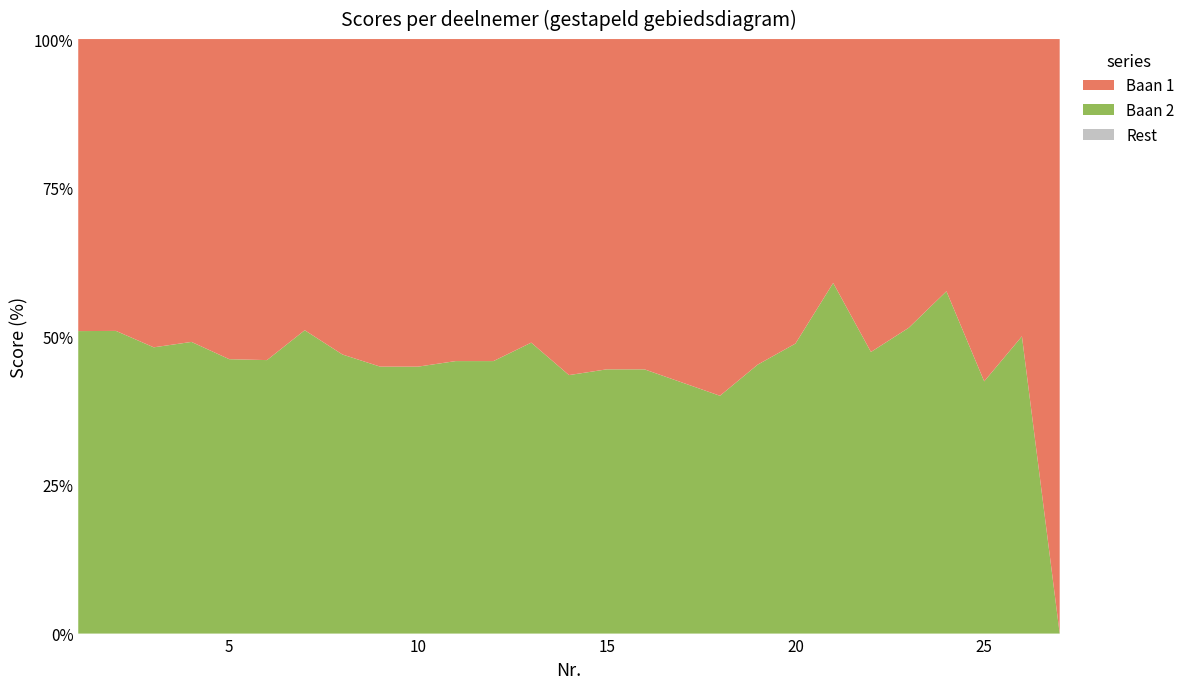

Reading left to right, extract all data points from this chart.

Baan 2: 1=29	2=28	3=26	4=26	5=24	6=23	7=25	8=23	9=22	10=22	11=22	12=22	13=23	14=20	15=20	16=20	17=19	18=18	19=19	20=20	21=23	22=18	23=18	24=19	25=14	26=16	27=0
Baan 1: 1=28	2=27	3=28	4=27	5=28	6=27	7=24	8=26	9=27	10=27	11=26	12=26	13=24	14=26	15=25	16=25	17=26	18=27	19=23	20=21	21=16	22=20	23=17	24=14	25=19	26=16	27=28
Totaal: 1=57	2=55	3=54	4=53	5=52	6=50	7=49	8=49	9=49	10=49	11=48	12=48	13=47	14=46	15=45	16=45	17=45	18=45	19=42	20=41	21=39	22=38	23=35	24=33	25=33	26=32	27=28